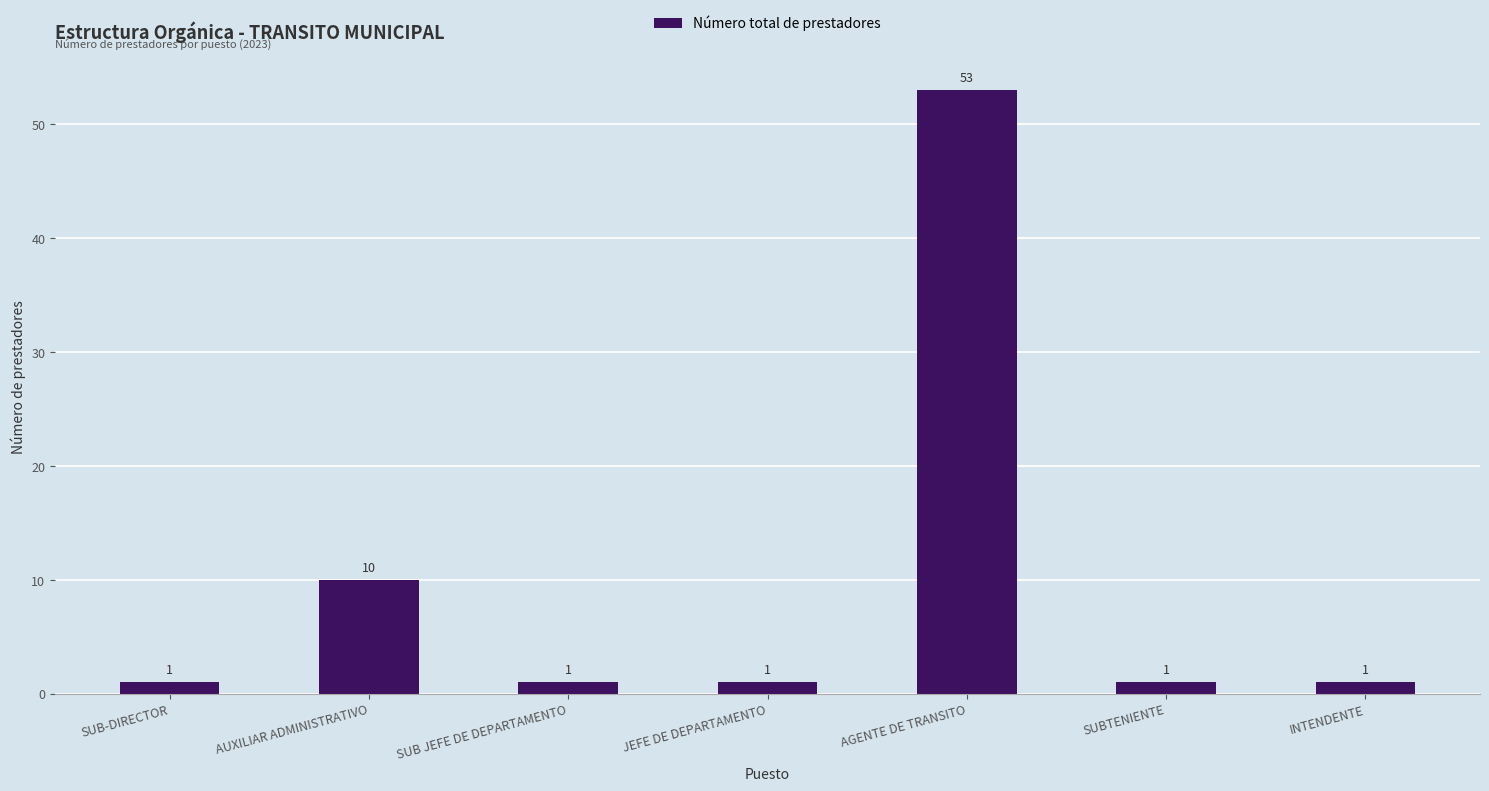

What is the minimum value shown in the chart?

1